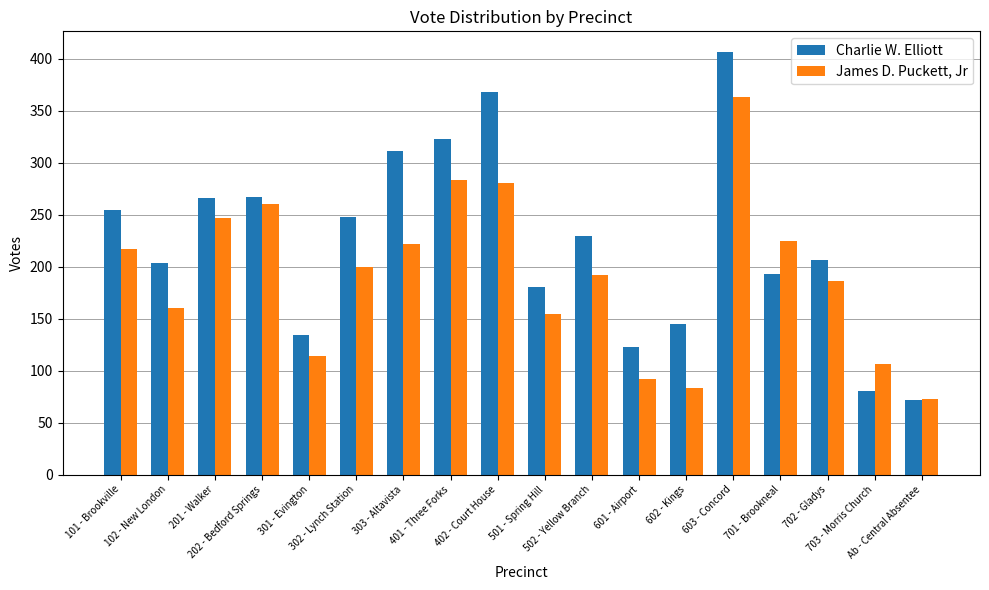

Which series changed the most between 302 - Lynch Station and 601 - Airport?

Charlie W. Elliott